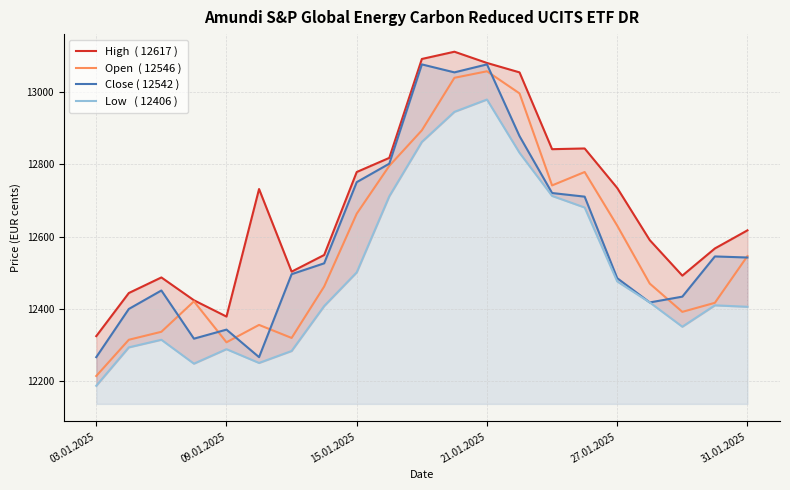

True or false: Low   ( 12406 ) has more than 1 points higher than both neighbors.

True